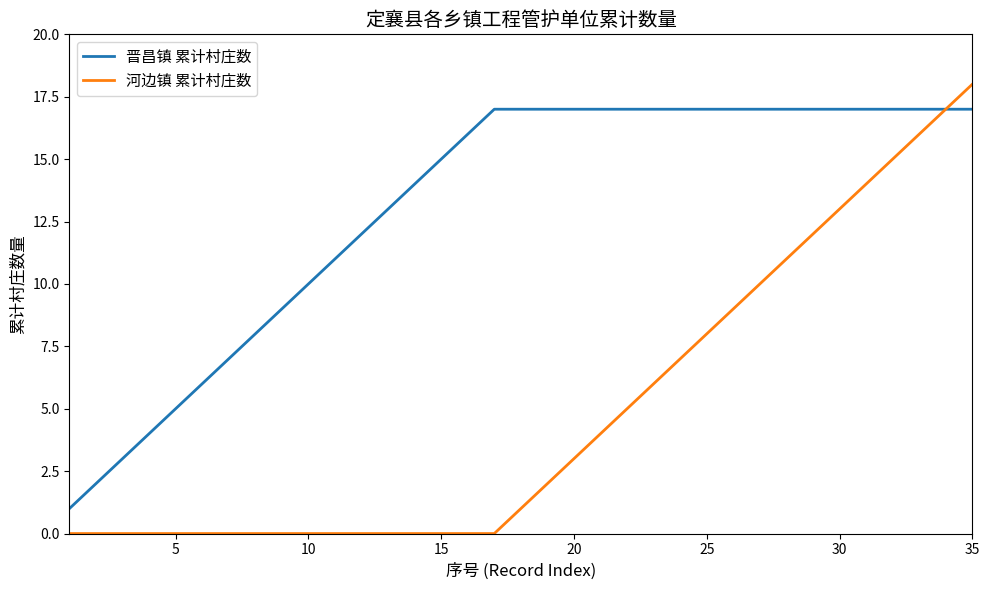

Does the chart display data point markers on the line(s)?

No